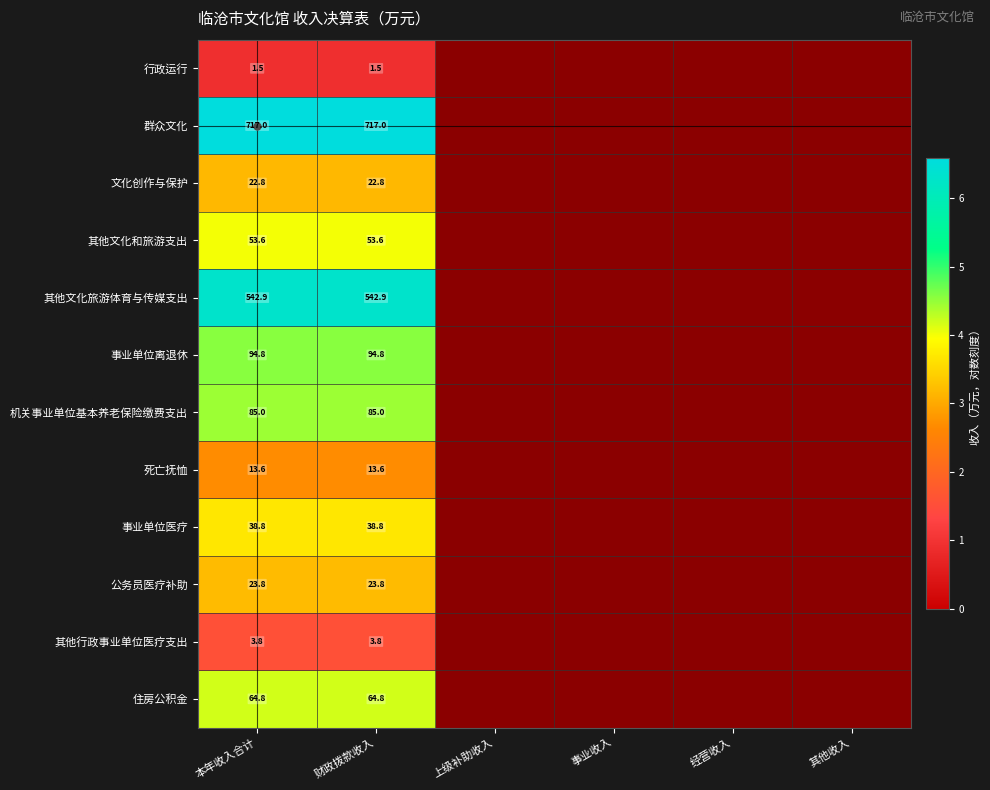

Is the value of 其他文化旅游体育与传媒支出 at 财政拨款收入 greater than the value of 死亡抚恤 at 财政拨款收入?

Yes